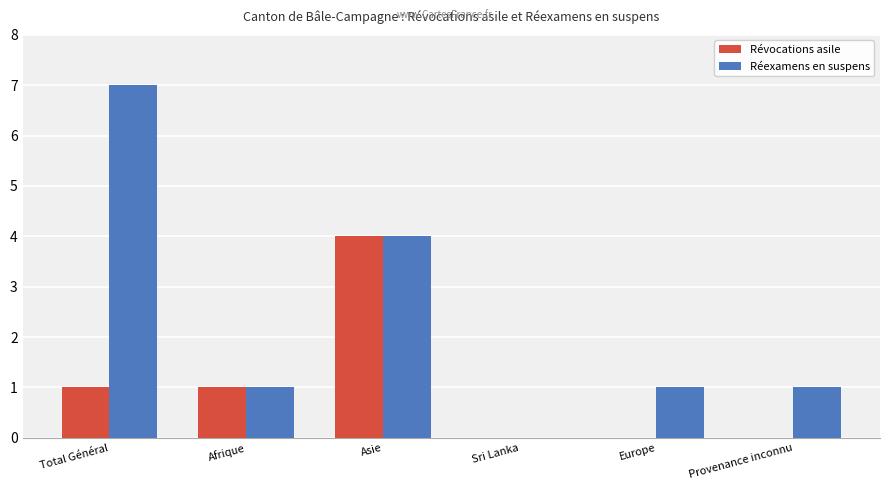

Are the bars grouped side by side (vs. stacked)?

Yes